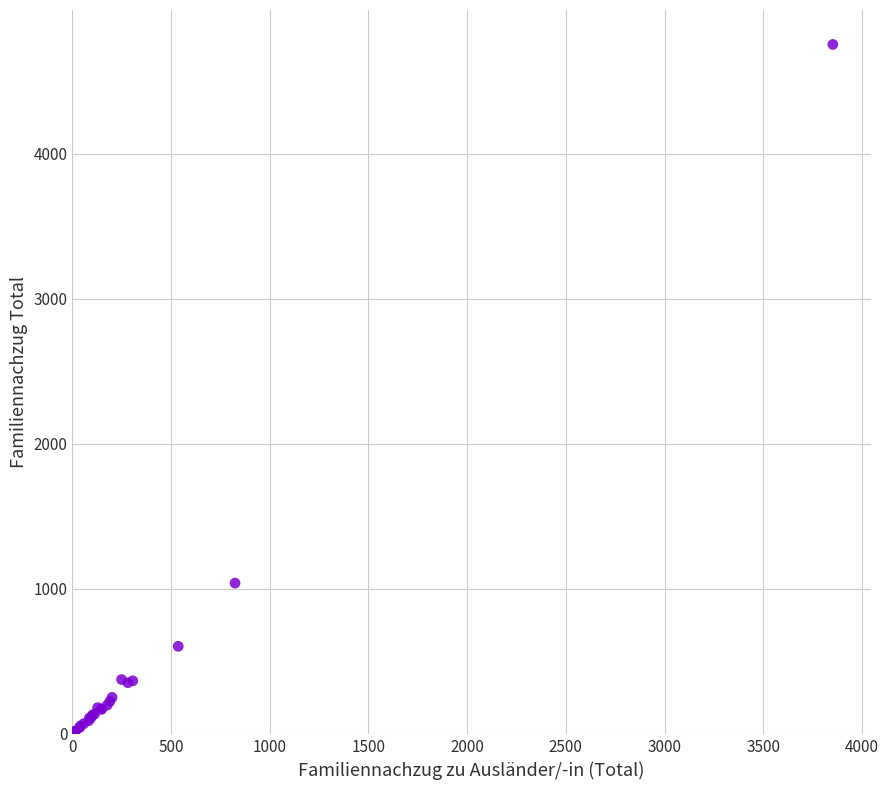

What Y value in the scatter plot is closest to 2378?

1040